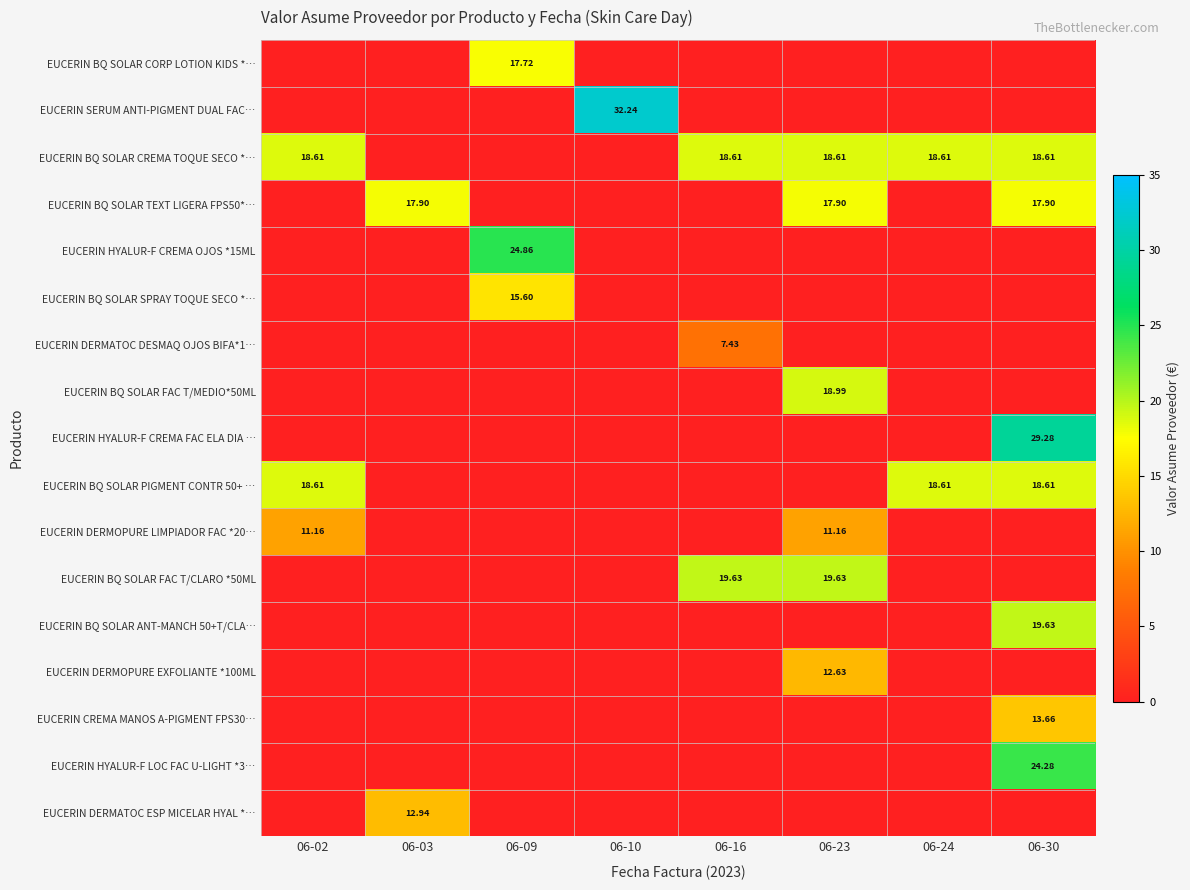

Which series has the largest total across all categories?

EUCERIN BQ SOLAR CREMA TOQUE SECO *…